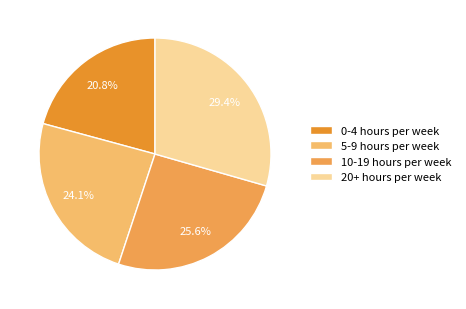

Between 20+ hours per week and 5-9 hours per week, which is larger?

20+ hours per week